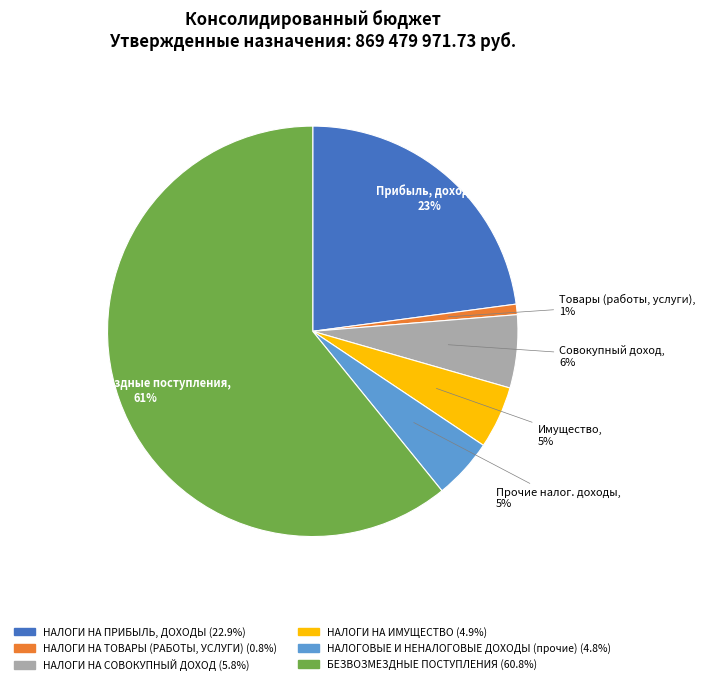

How many slices are in this pie chart?

6